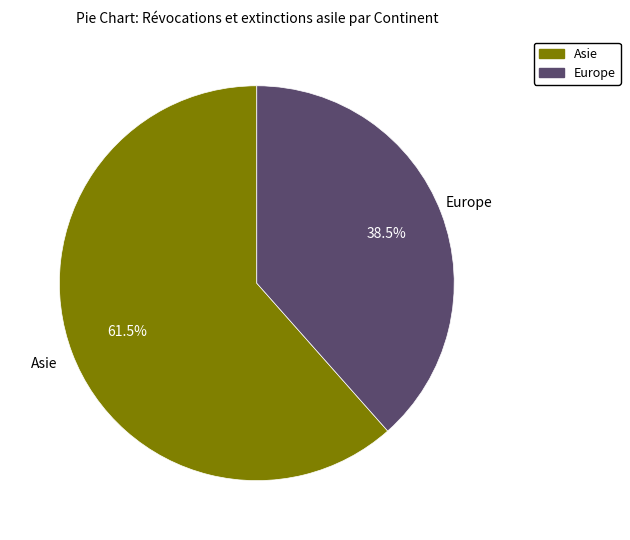

Does any single category account for the majority?

Yes